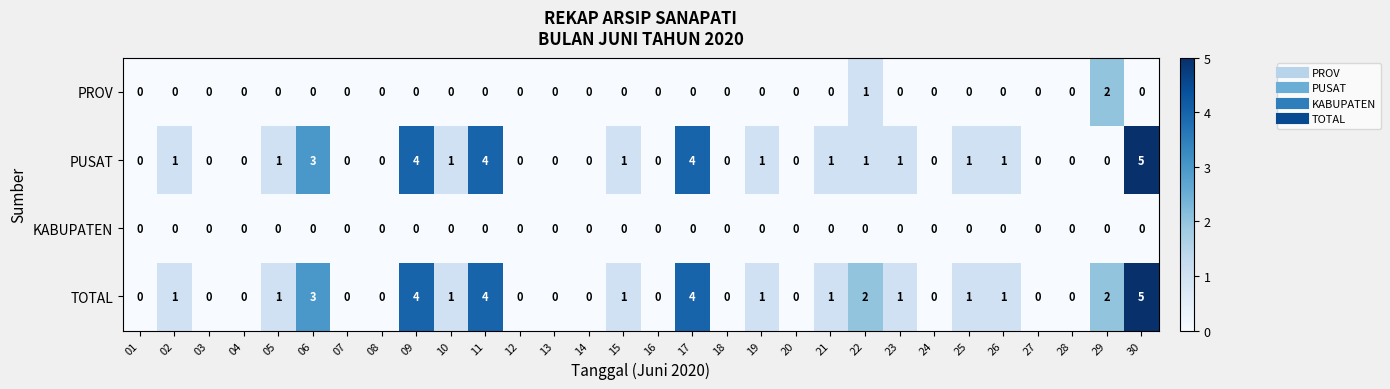

What is the highest value of the PUSAT series?

5